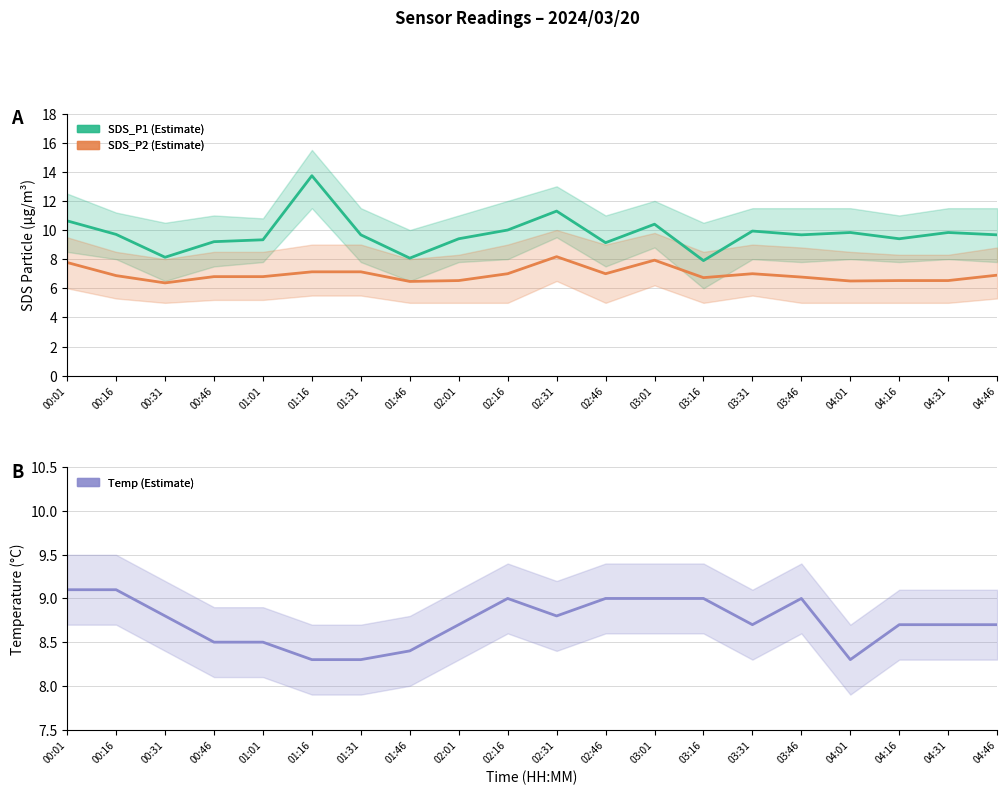

Where is the first local maximum for SDS_P2?

02:31